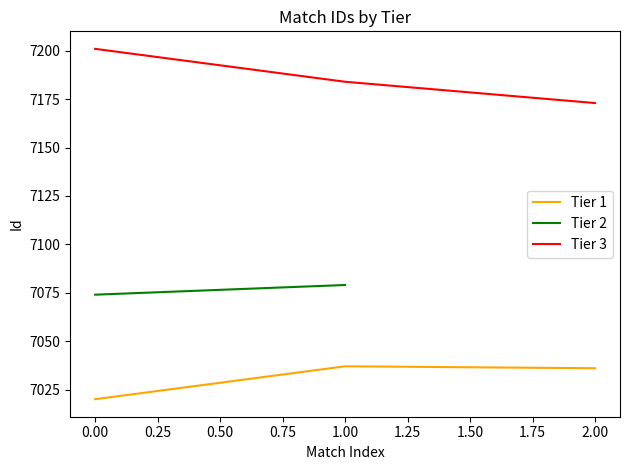

True or false: Tier 3 has a value of 7201 at 0.00.

True